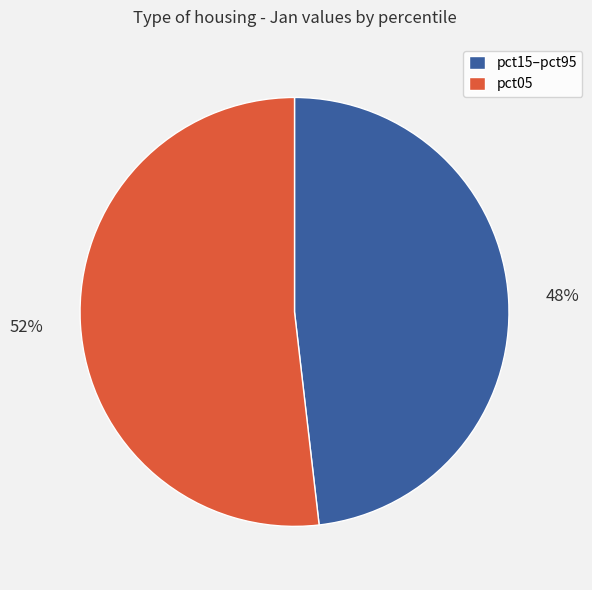

Does pct05 represent more than half of the total?

Yes